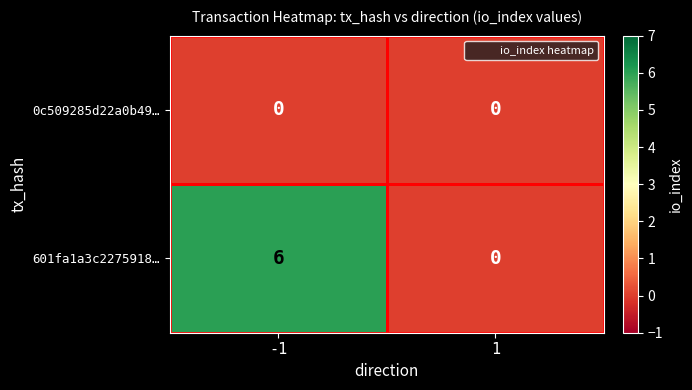

List the series in order of their peak value, lowest first.

0c509285d22a0b49…, 601fa1a3c2275918…